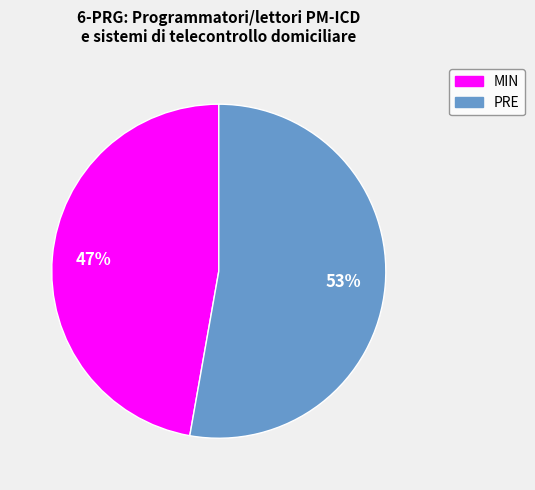

True or false: PRE accounts for 60% of the total.

False